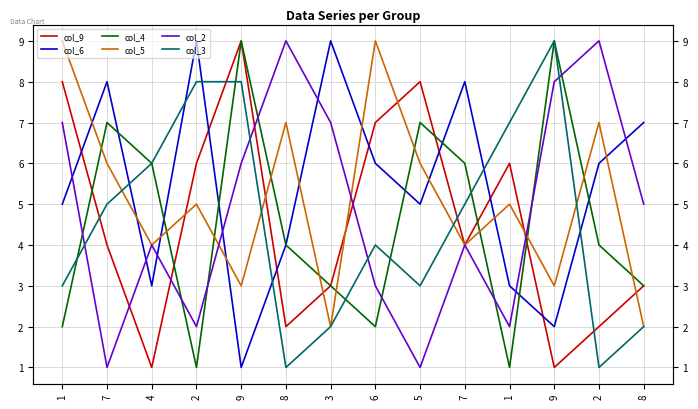

The value of col_2 at 6 is 3. True or false?

True